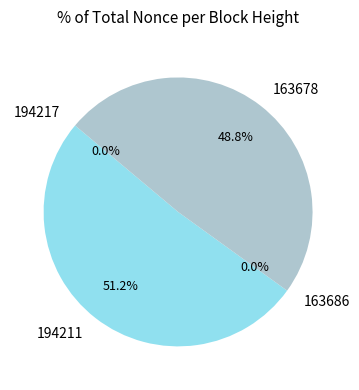

Is 163678 the majority of the pie?

No